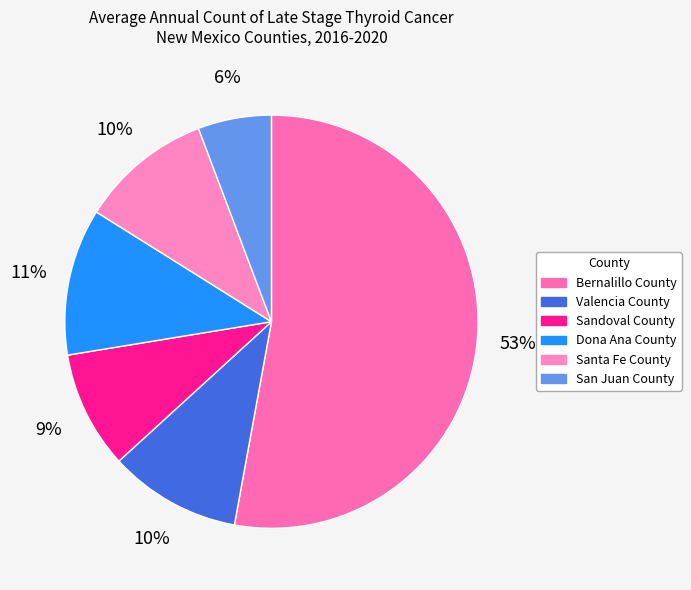

Does Bernalillo County account for over 50% of the chart?

Yes